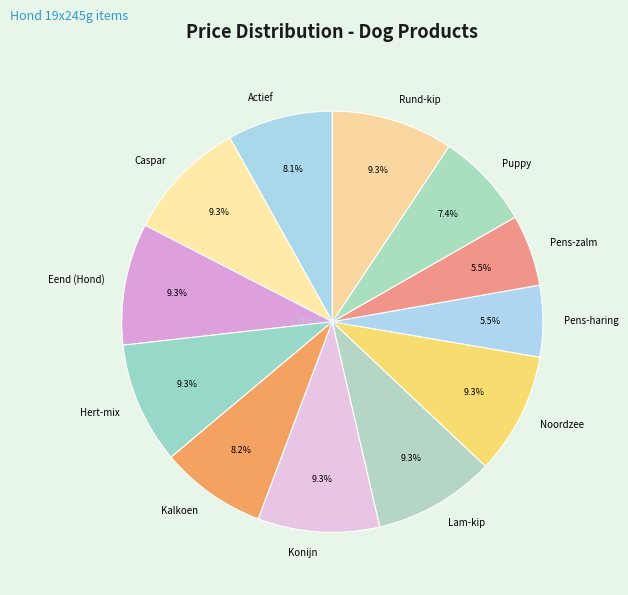

Does Actief account for over 50% of the chart?

No